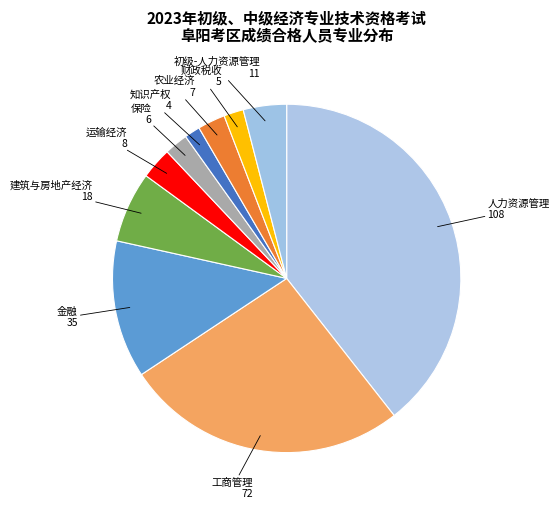

The 建筑与房地产经济 slice represents 7% of the pie. True or false?

True